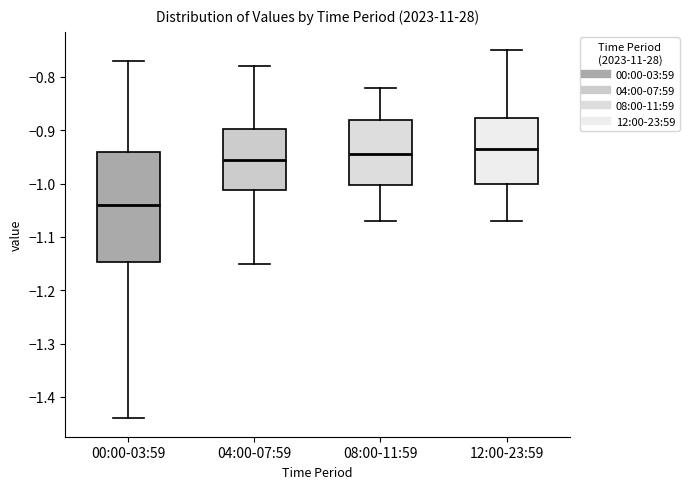

Reading left to right, read every box against the y-axis: the position of its median line, the range the box covers, and the ends of its whiskers. The values are not printed on the chart, so give them approximately, as read against the axis.

00:00-03:59: median -1.04, box -1.15 to -0.94, whiskers -1.44 to -0.77
04:00-07:59: median -0.95, box -1.01 to -0.90, whiskers -1.15 to -0.78
08:00-11:59: median -0.94, box -1.00 to -0.88, whiskers -1.07 to -0.82
12:00-23:59: median -0.93, box -1.00 to -0.88, whiskers -1.07 to -0.75